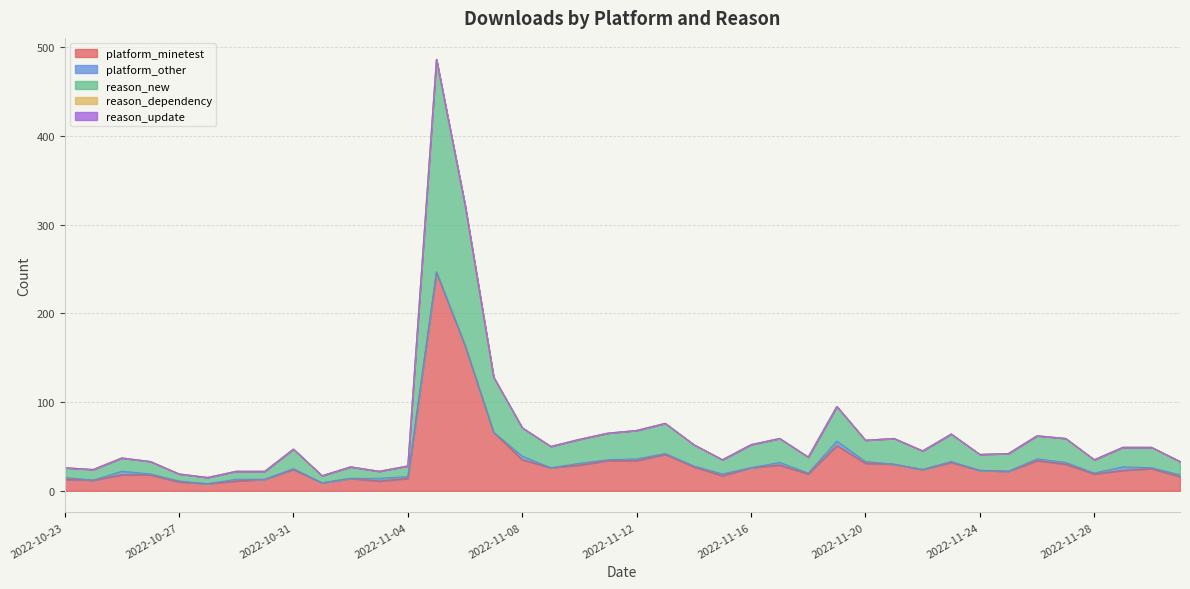

True or false: reason_update and platform_other cross at least once.

False